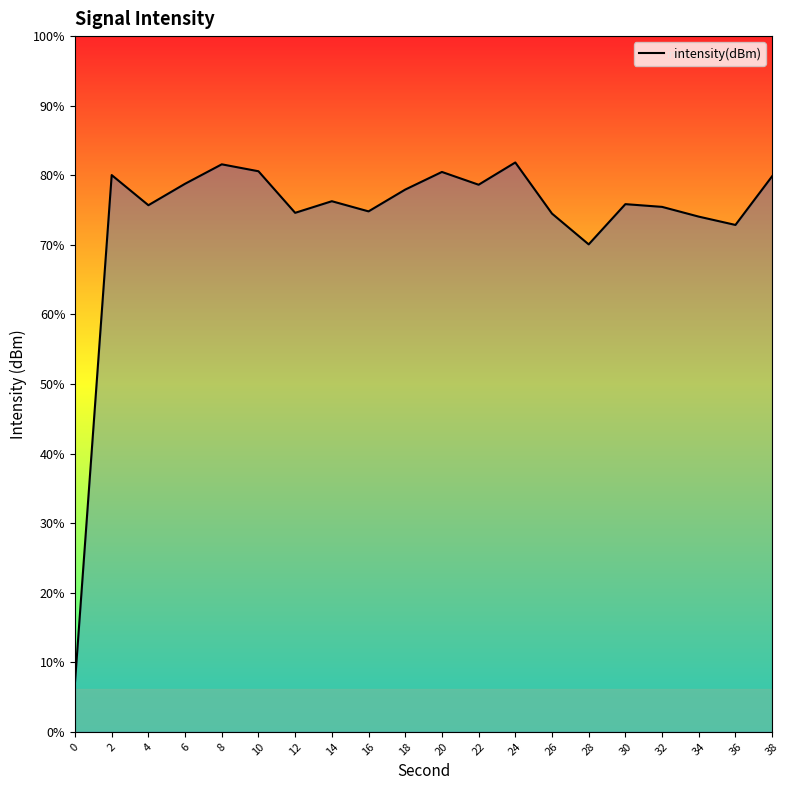

Does the chart have visible grid lines?

No